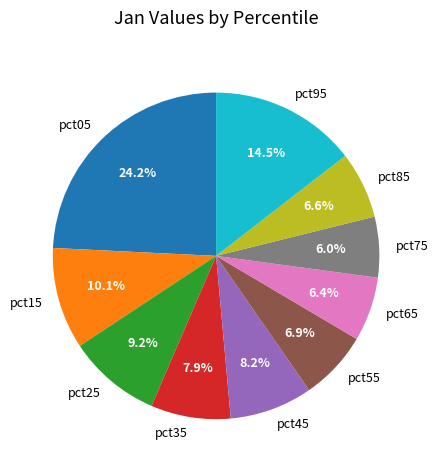

Is it true that pct65 is 6% of the pie?

True